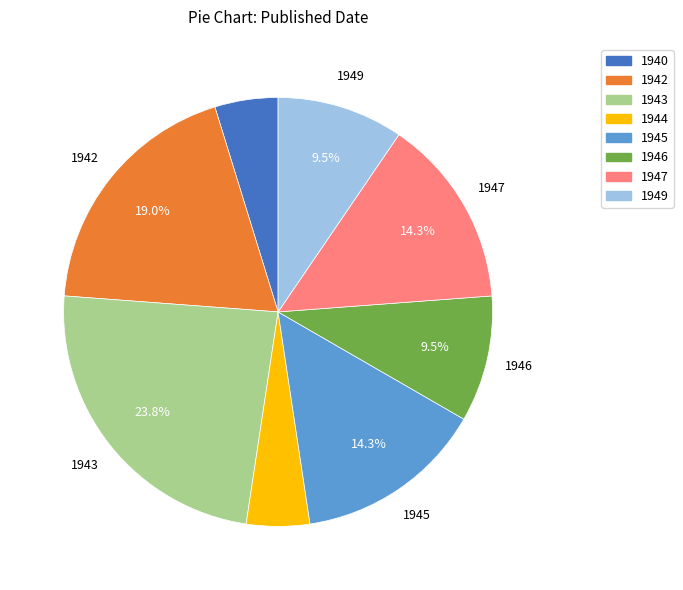

Which has a higher value, 1940 or 1947?

1947